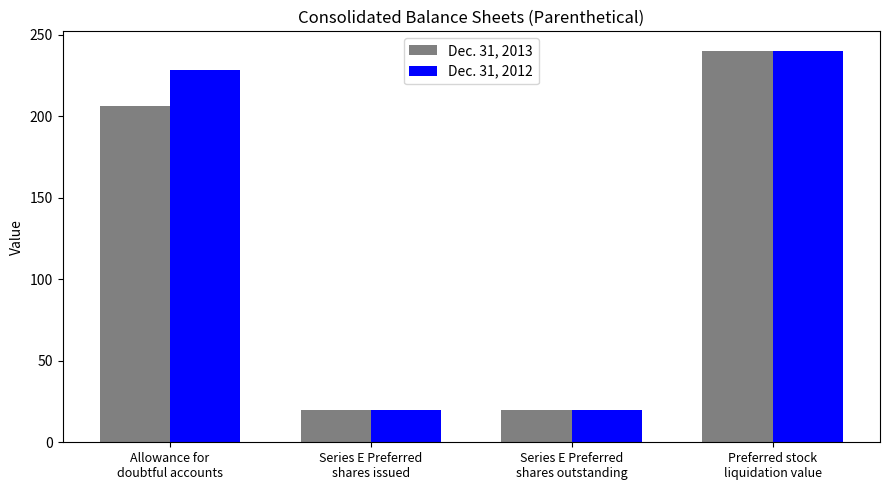

How many bars are there in total?

8